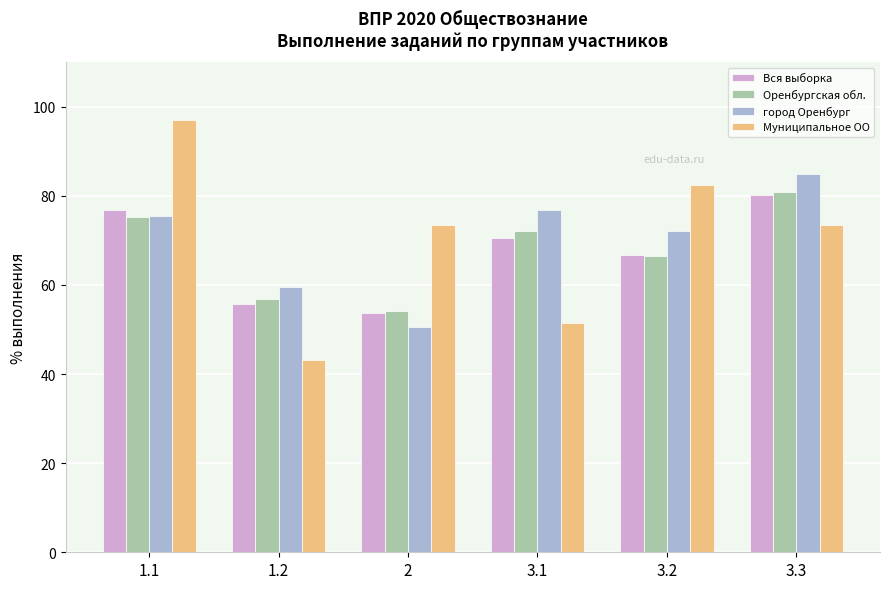

List the labels in order of Оренбургская обл. value, largest first.

3.3, 1.1, 3.1, 3.2, 1.2, 2